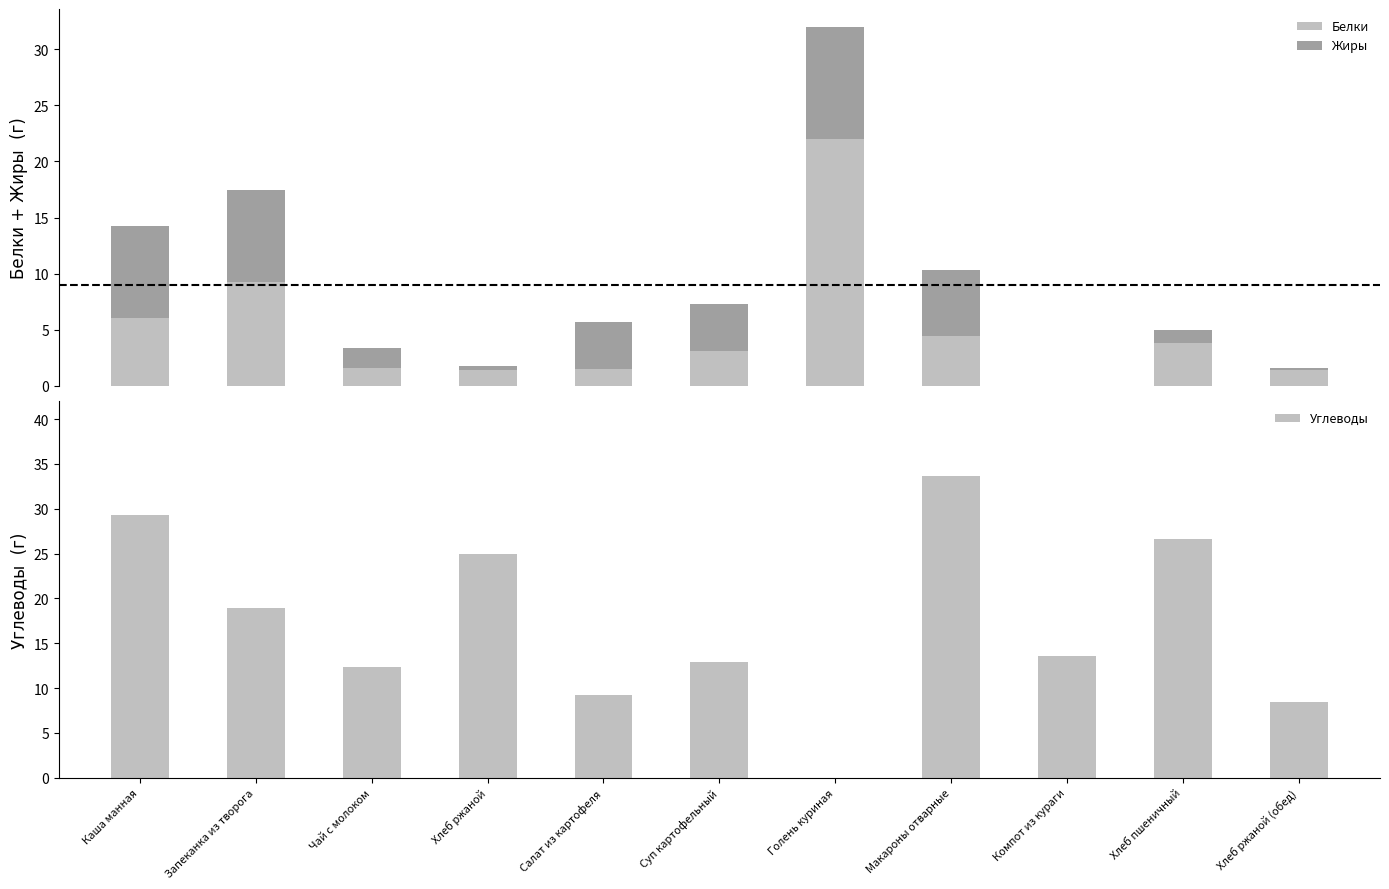

List the series in order of their peak value, highest first.

Углеводы, Белки, Жиры